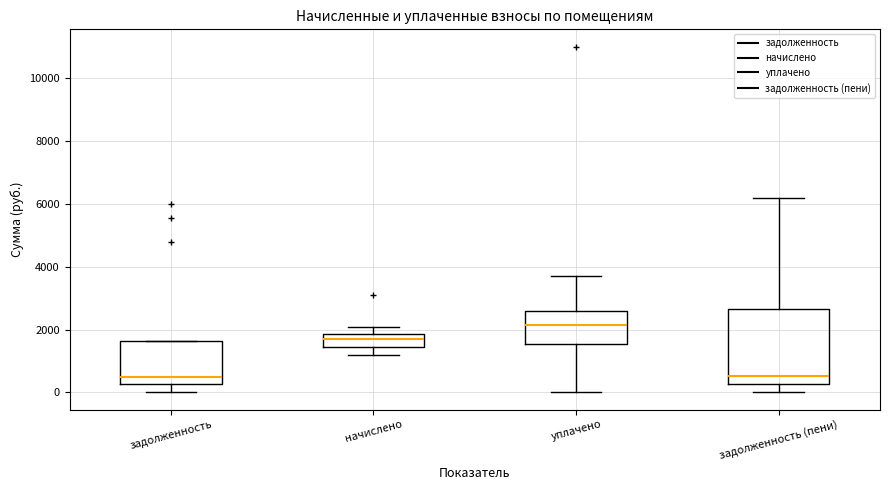

Reading left to right, read every box against the y-axis: the position of its median line, the range the box covers, and the ends of its whiskers. The values are not printed on the chart, so give them approximately, as read against the axis.

задолженность: median 400, box 200 to 1600, whiskers 0 to 1600
начислено: median 1600, box 1400 to 1800, whiskers 1200 to 2000
уплачено: median 2200, box 1600 to 2600, whiskers 0 to 3800
задолженность (пени): median 600, box 200 to 2600, whiskers 0 to 6200